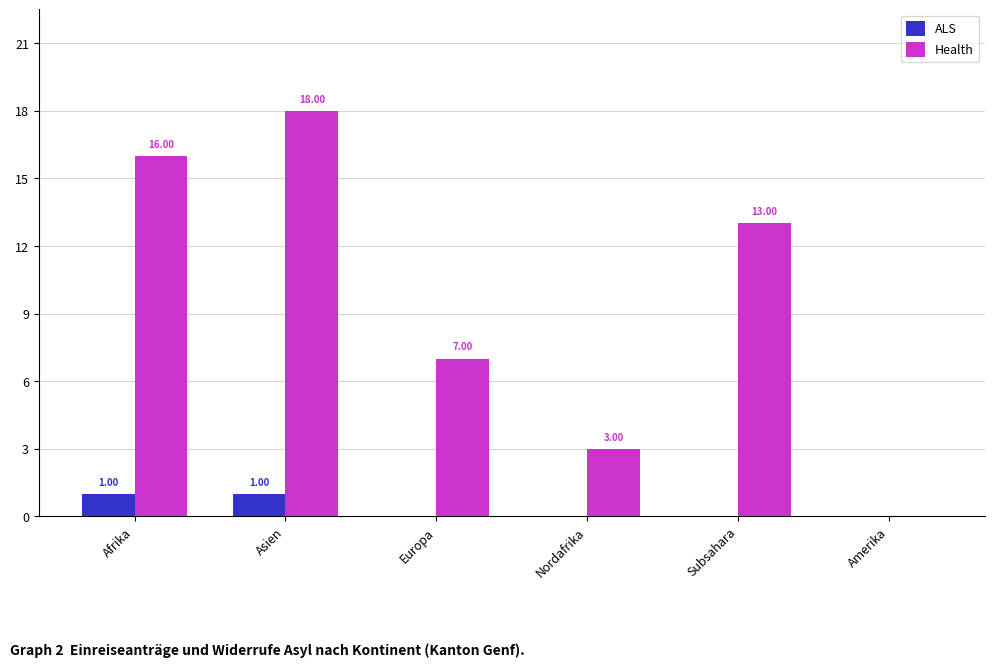

How many data points in ALS are above 0?

2